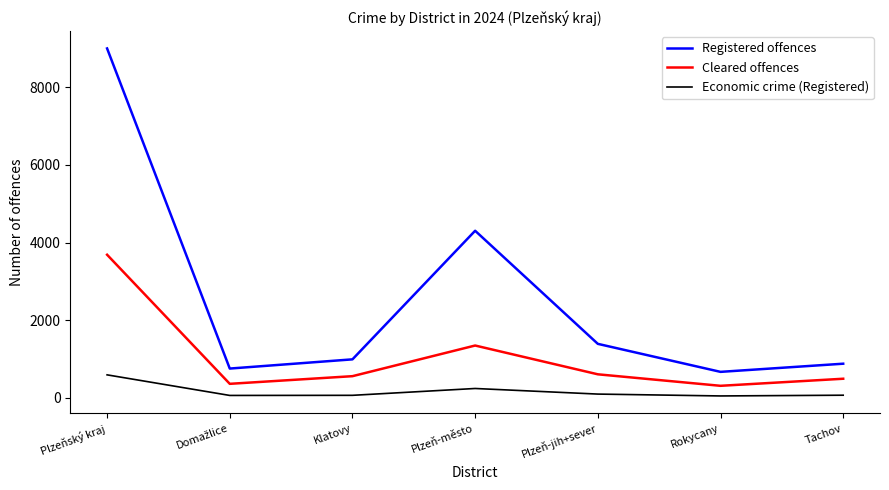

What is the sum of all Registered offences values?

17992